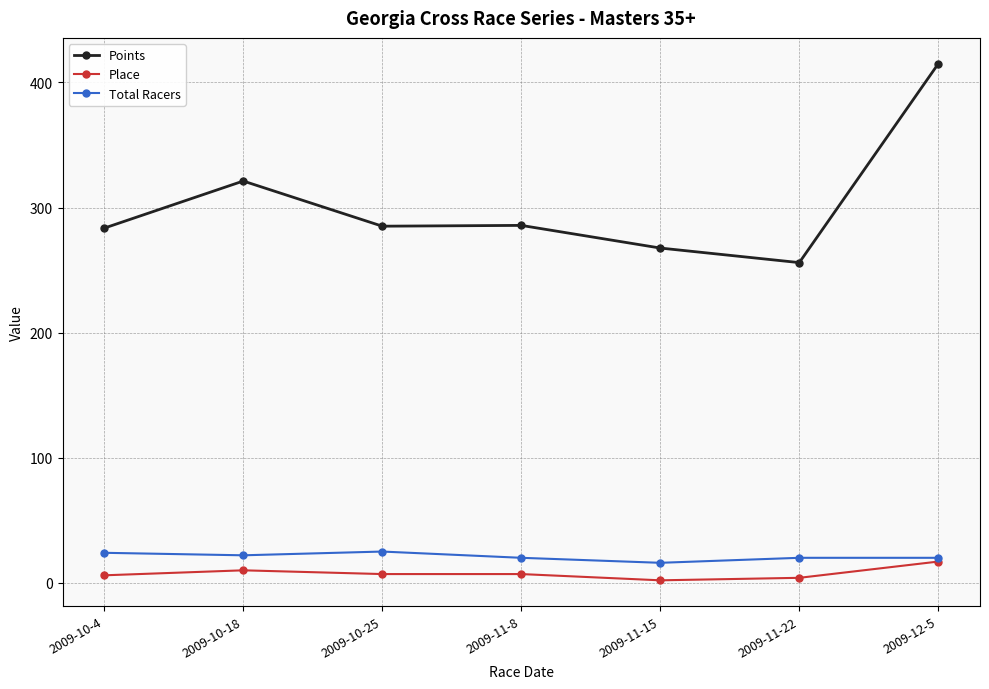

What is the difference between the maximum and second lowest values in the Total Racers series?

5.0